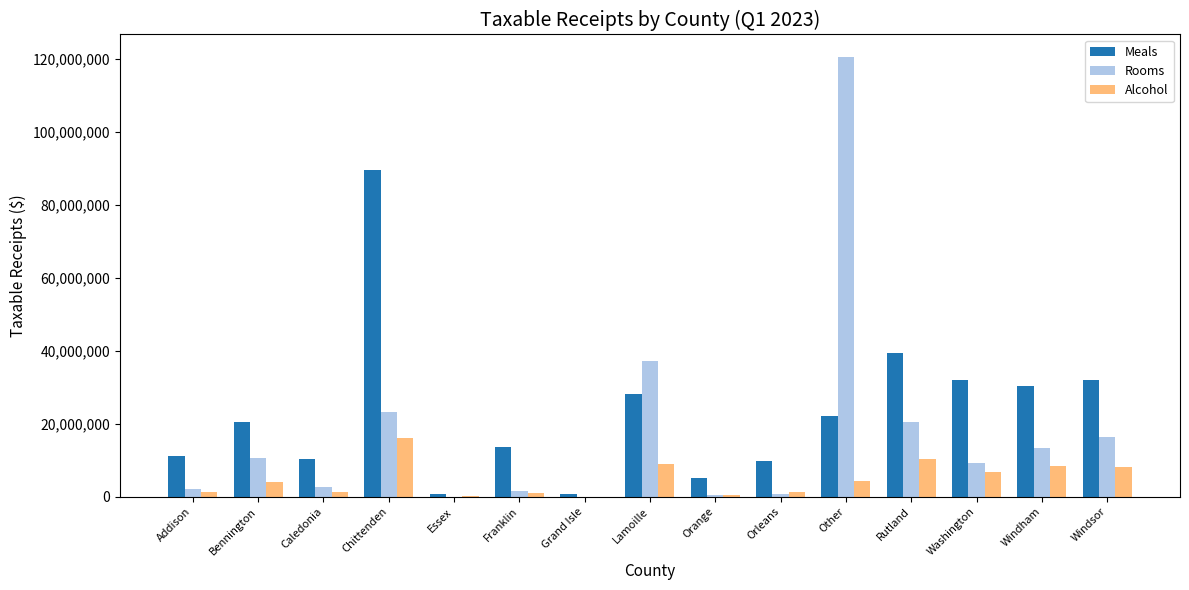

The Meals series shows 39530049.6 at Rutland. True or false?

True